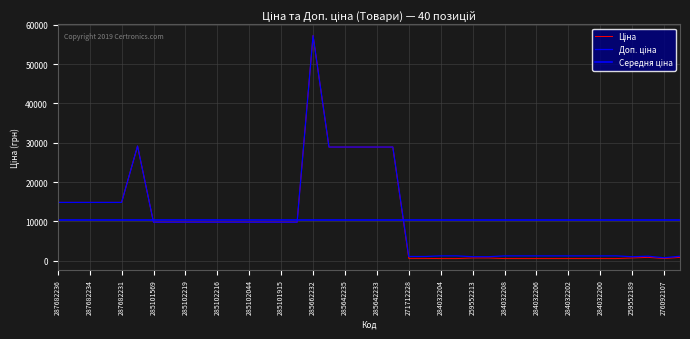

True or false: Доп. ціна and Ціна intersect in this chart.

False